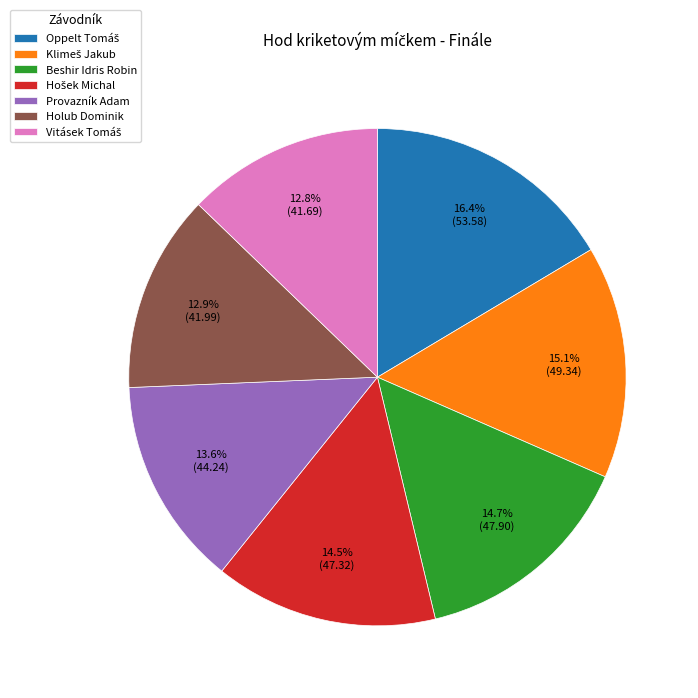

Is there any slice that represents more than half of the pie?

No